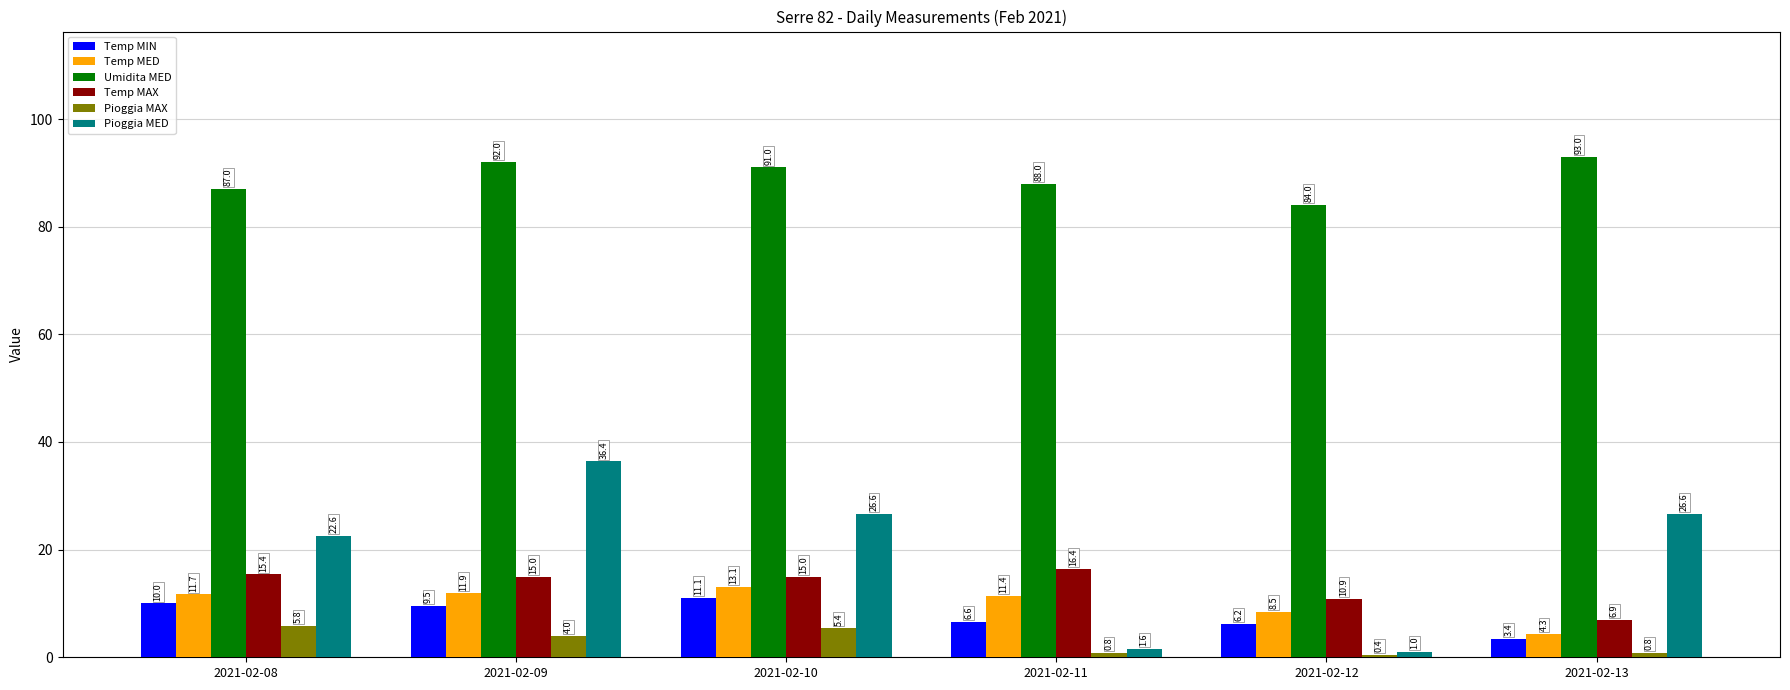

What is the sum of all Temp MAX values?

79.6